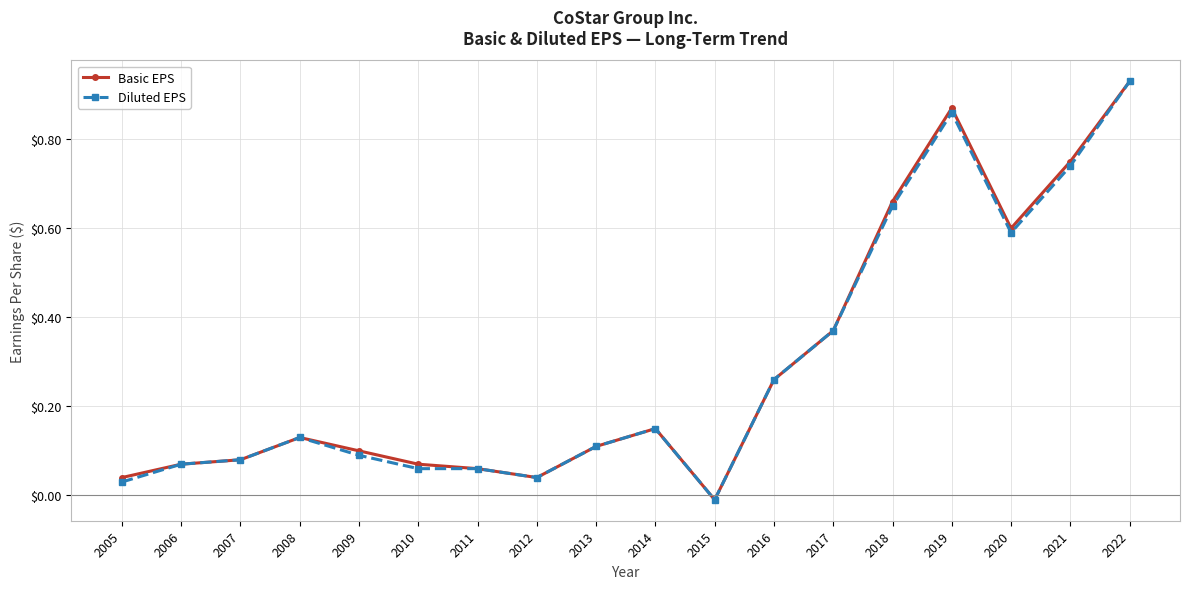

Where is the first local maximum for Diluted EPS?

2008